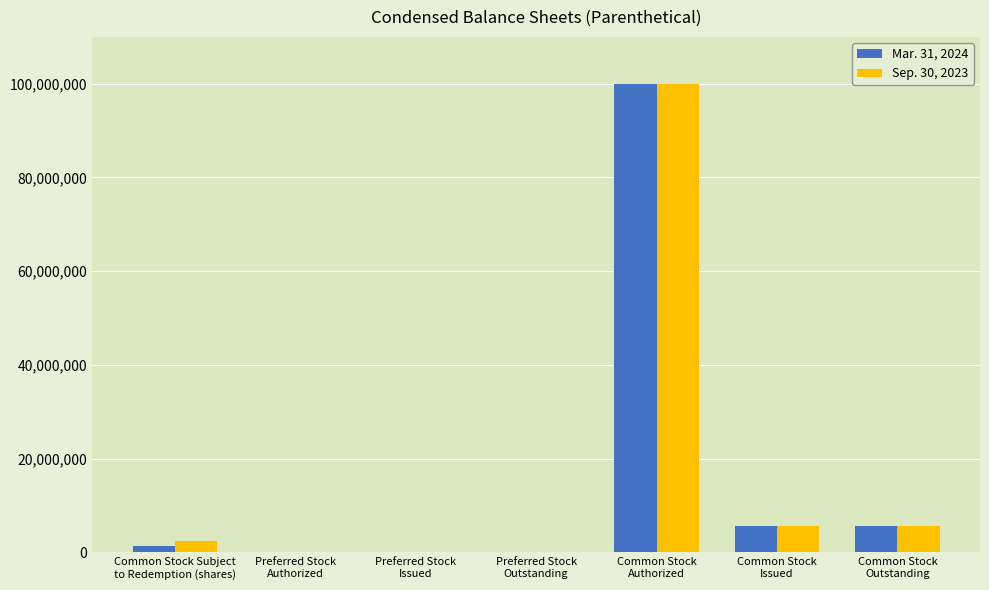

Reading left to right, extract all data points from this chart.

Mar. 31, 2024: 1417687	0	0	0	100000000	5709500	5709500
Sep. 30, 2023: 2363349	0	0	0	100000000	5709500	5709500